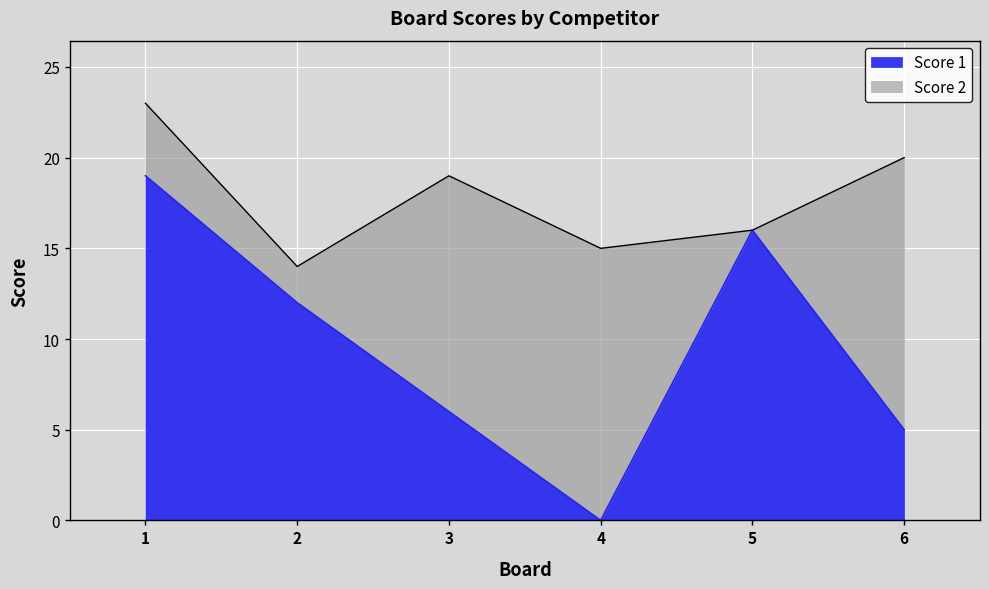

What is the average value?

10